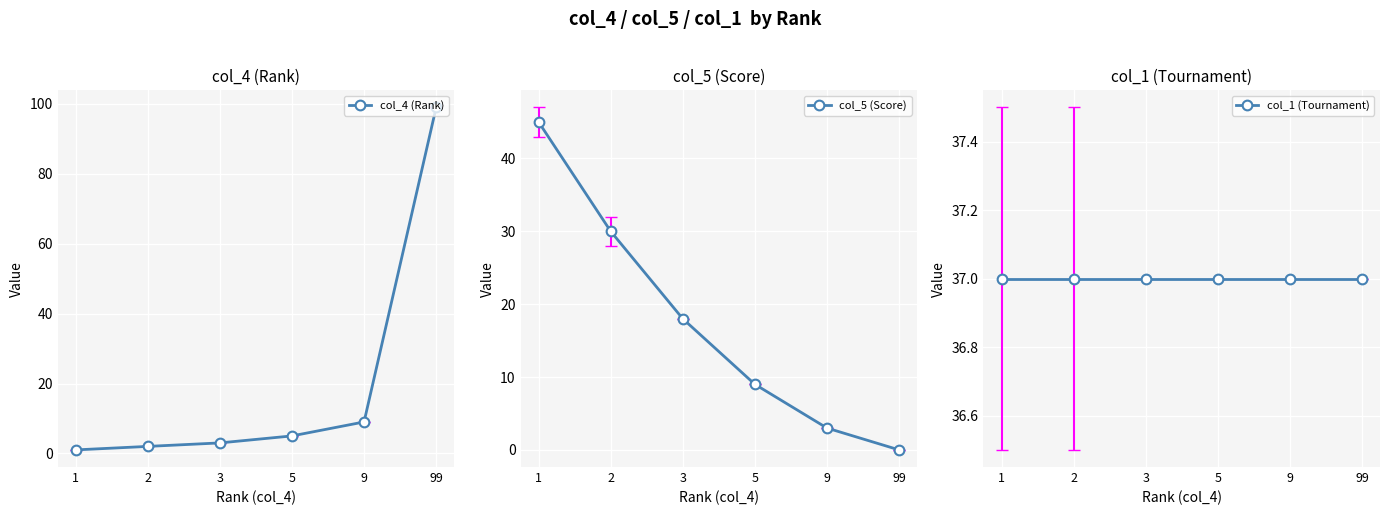

Between which two adjacent categories do col_5 (Score) and col_4 (Rank) first intersect?

5 and 9